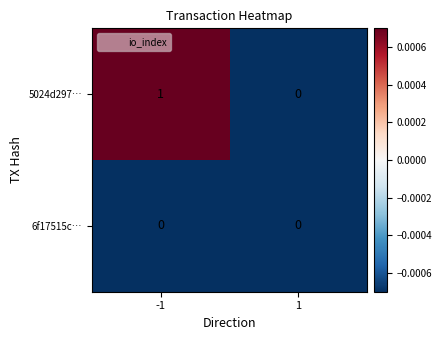

The 5024d297… series shows 2 at -1. True or false?

False